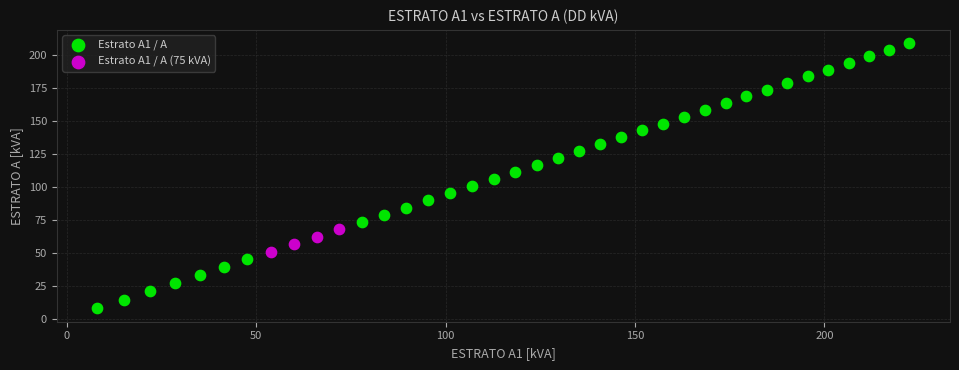

Which series reaches the maximum Y coordinate?

Estrato A1 / A